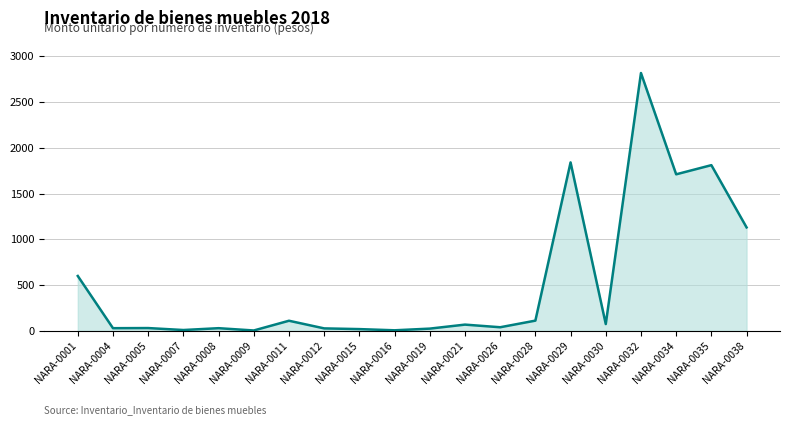

What is the maximum value shown in the chart?

2816.0